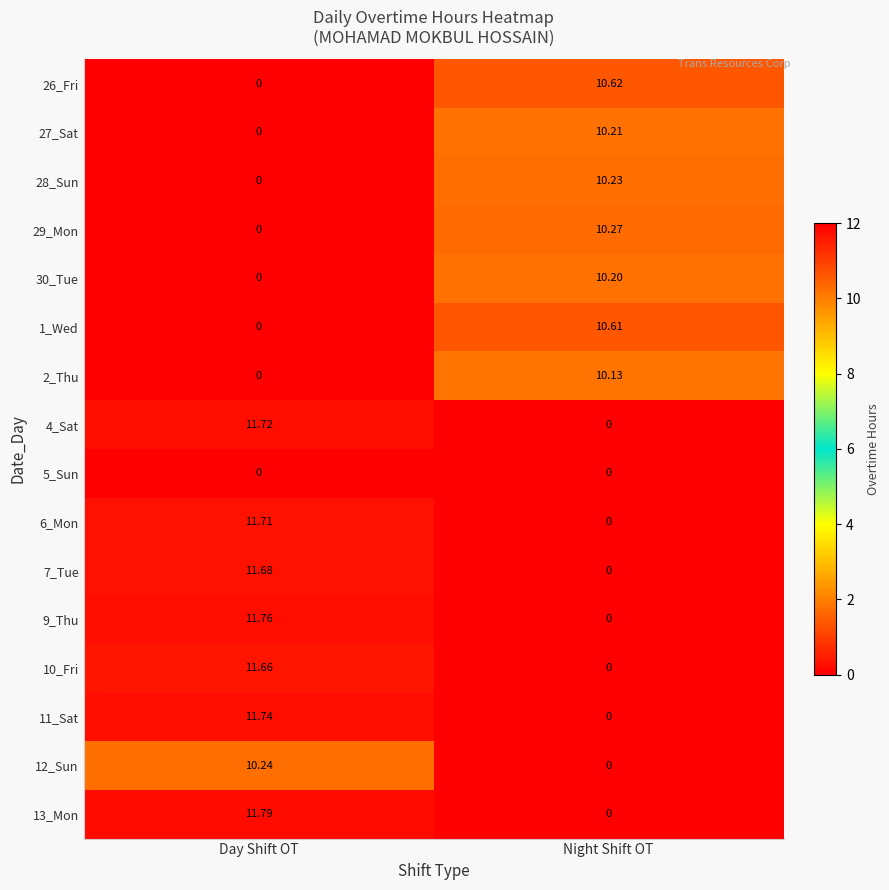

At which label does 10_Fri reach its minimum?

Night Shift OT